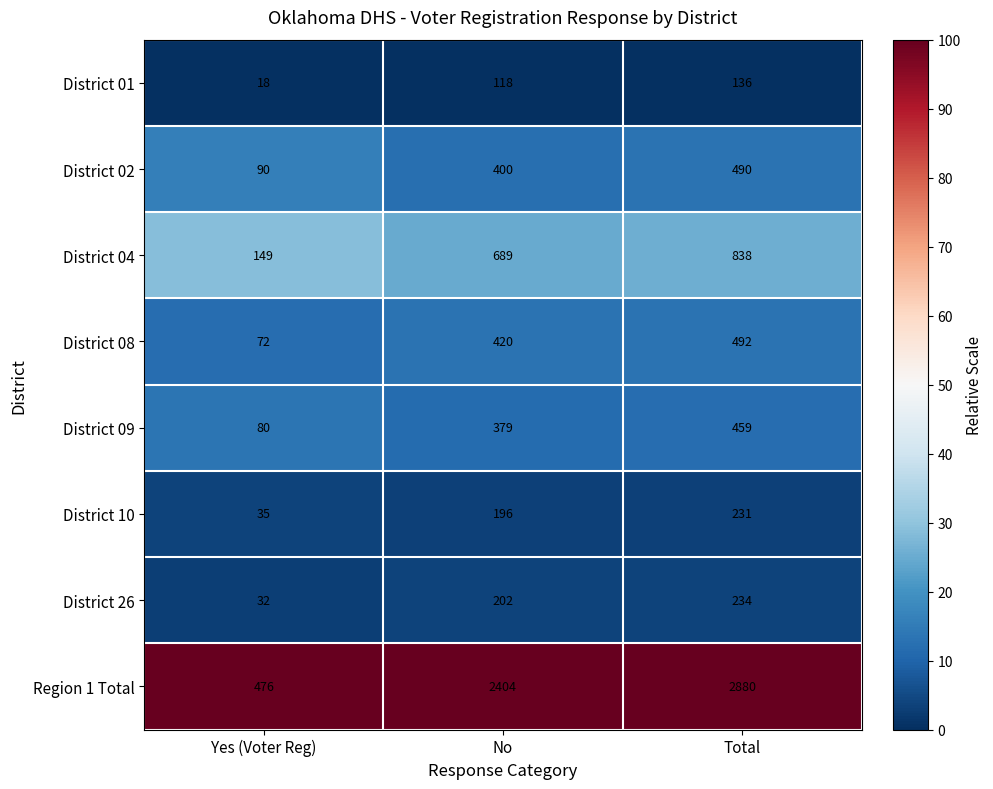

What is the average value of the District 26 series?

156